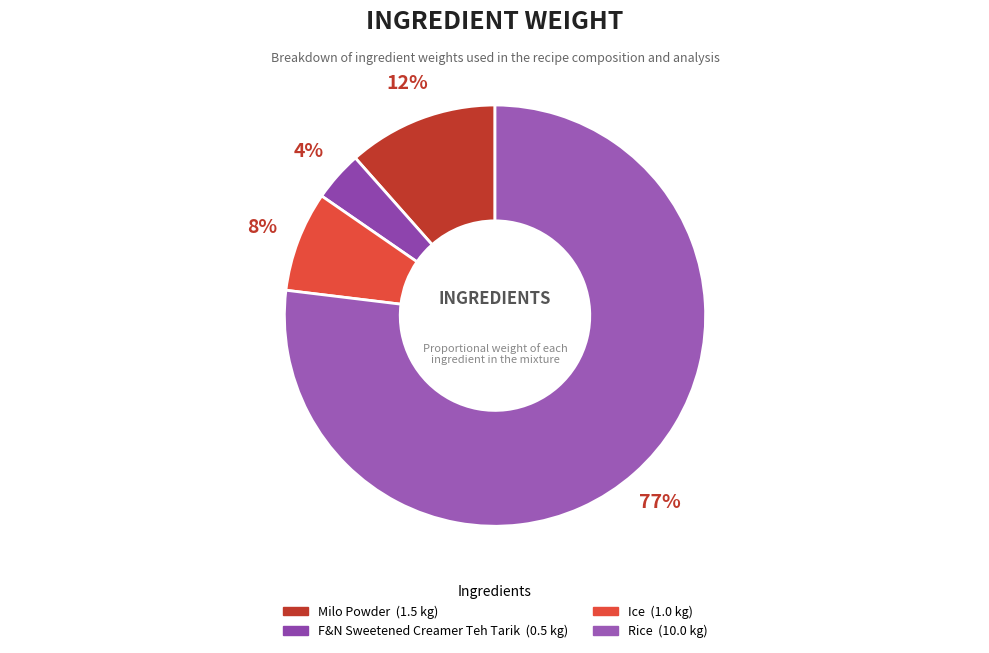

Which slice is the largest?

Rice